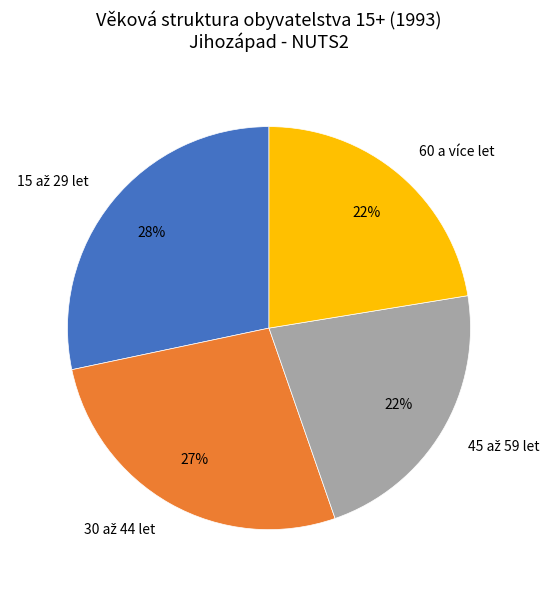

To the nearest percent, what is the average slice percentage?

25%